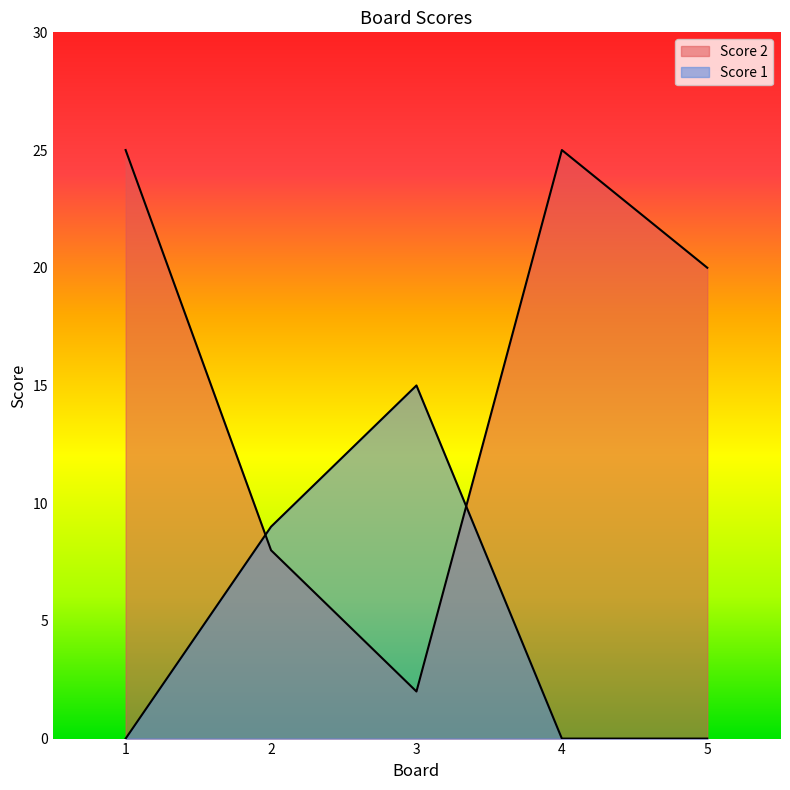

Between 1 and 3, which series saw the biggest shift?

Score 2